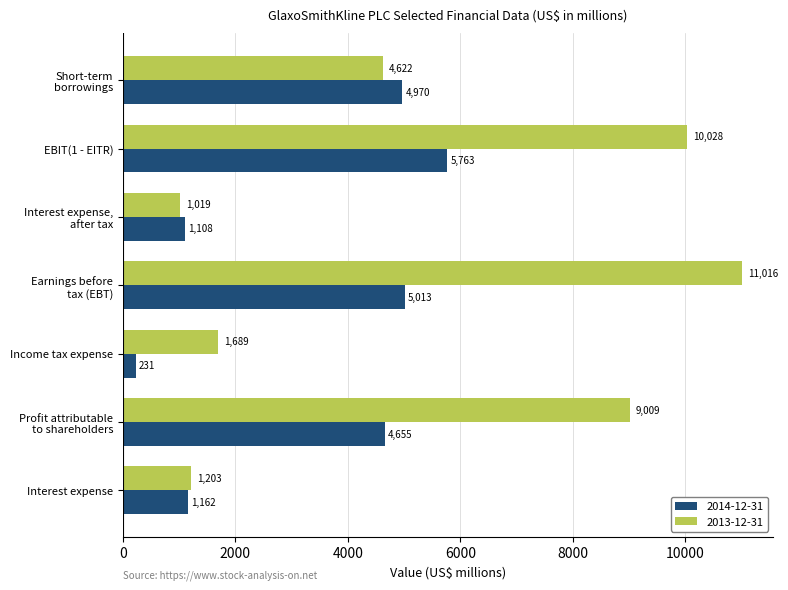

Rank the series by their maximum value, from lowest to highest.

2014-12-31, 2013-12-31